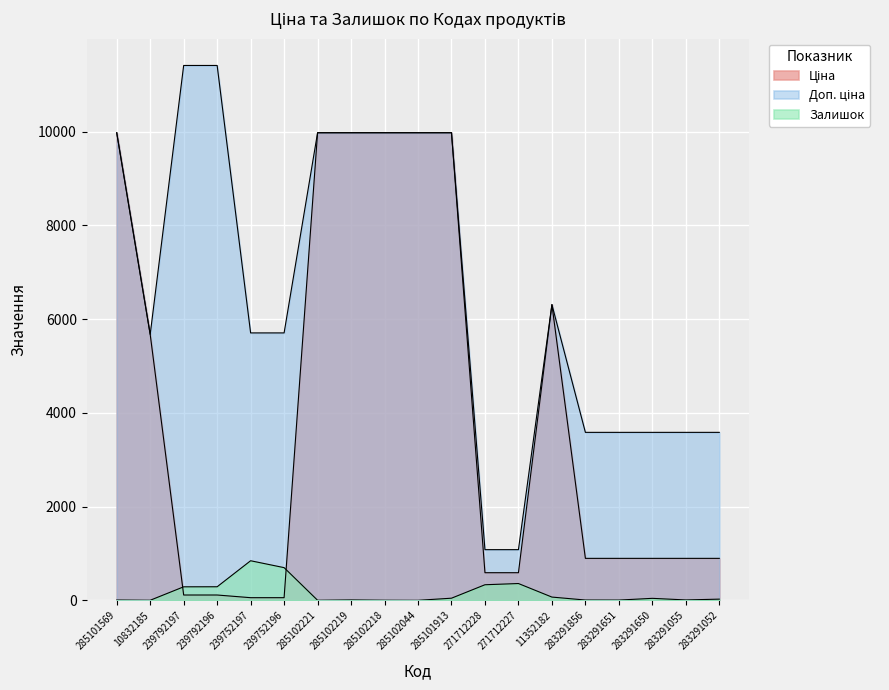

True or false: Ціна and Доп. ціна intersect in this chart.

False